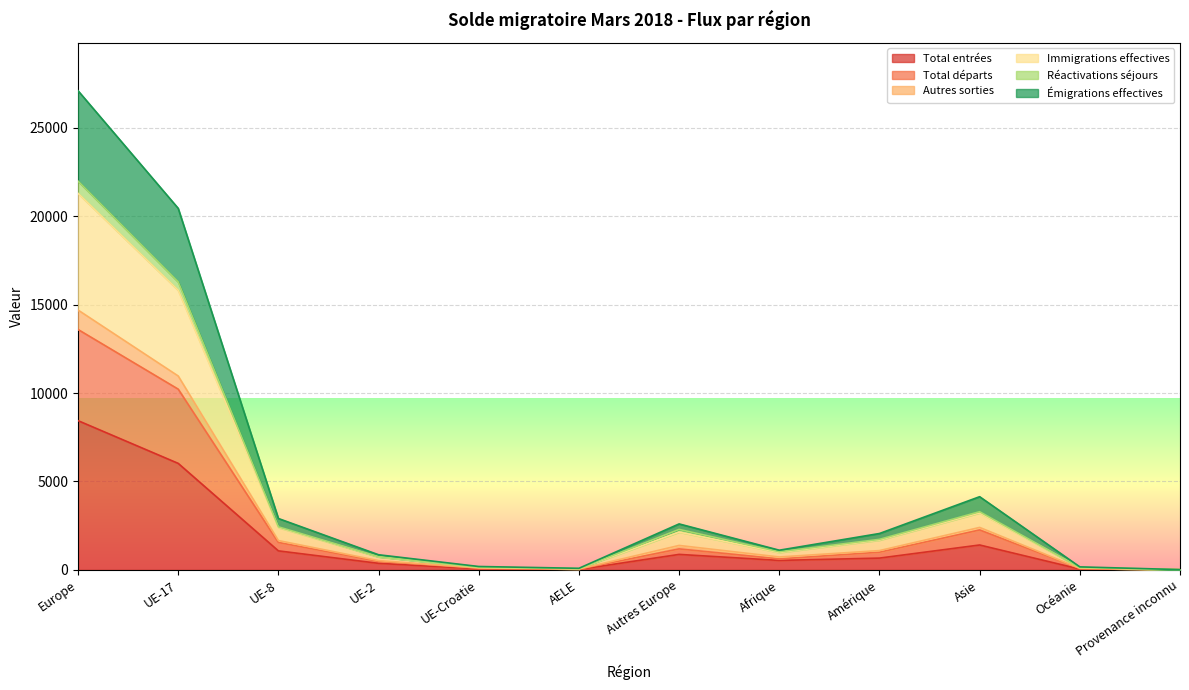

True or false: Total départs has a value of 623 at Afrique.

True